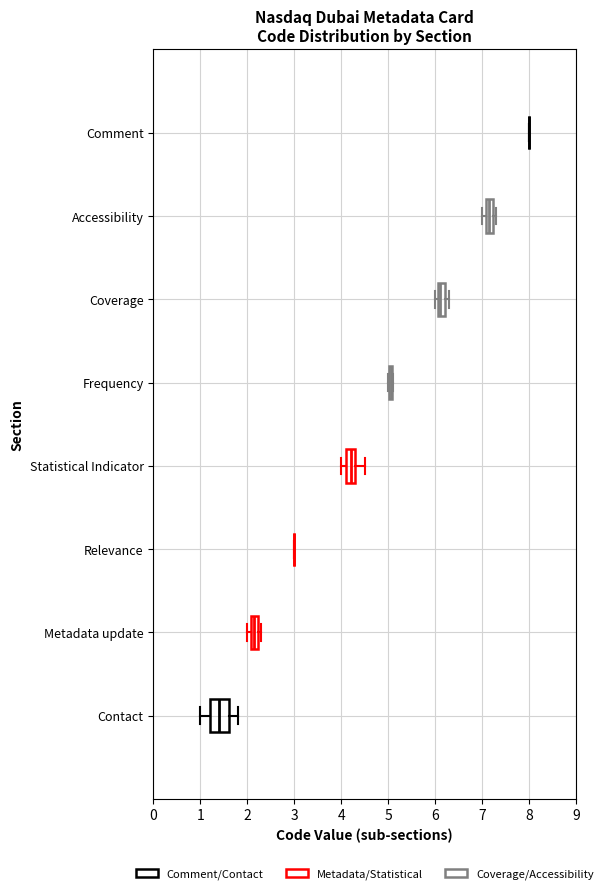

Comparing the boxes themselves (not the whiskers), which one is the widest?

Contact